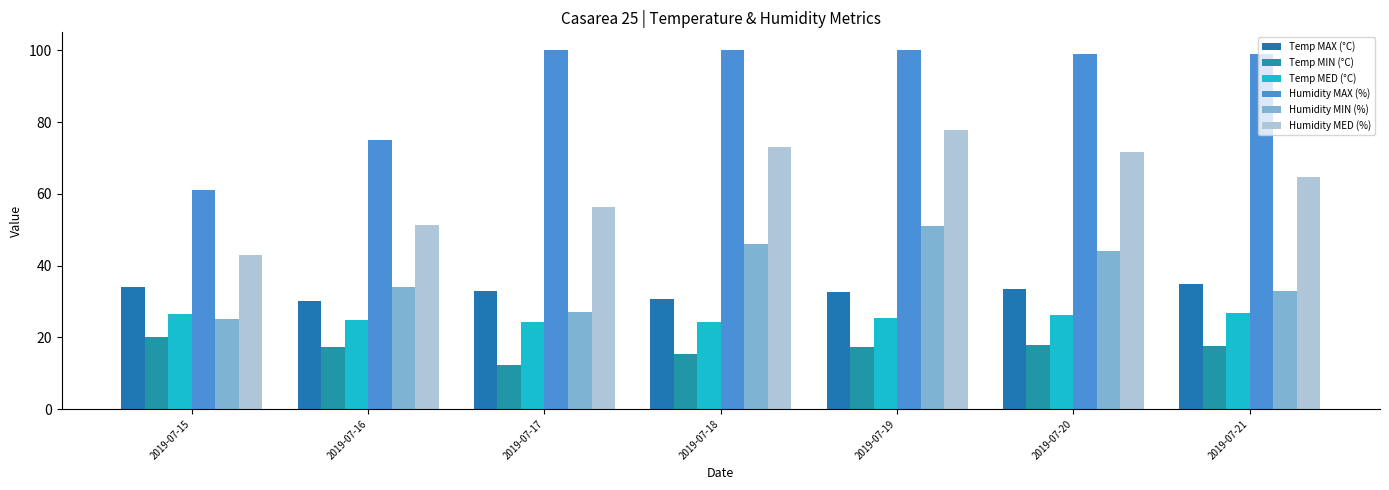

What are all the series names shown in the legend?

Temp MAX (°C), Temp MIN (°C), Temp MED (°C), Humidity MAX (%), Humidity MIN (%), Humidity MED (%)